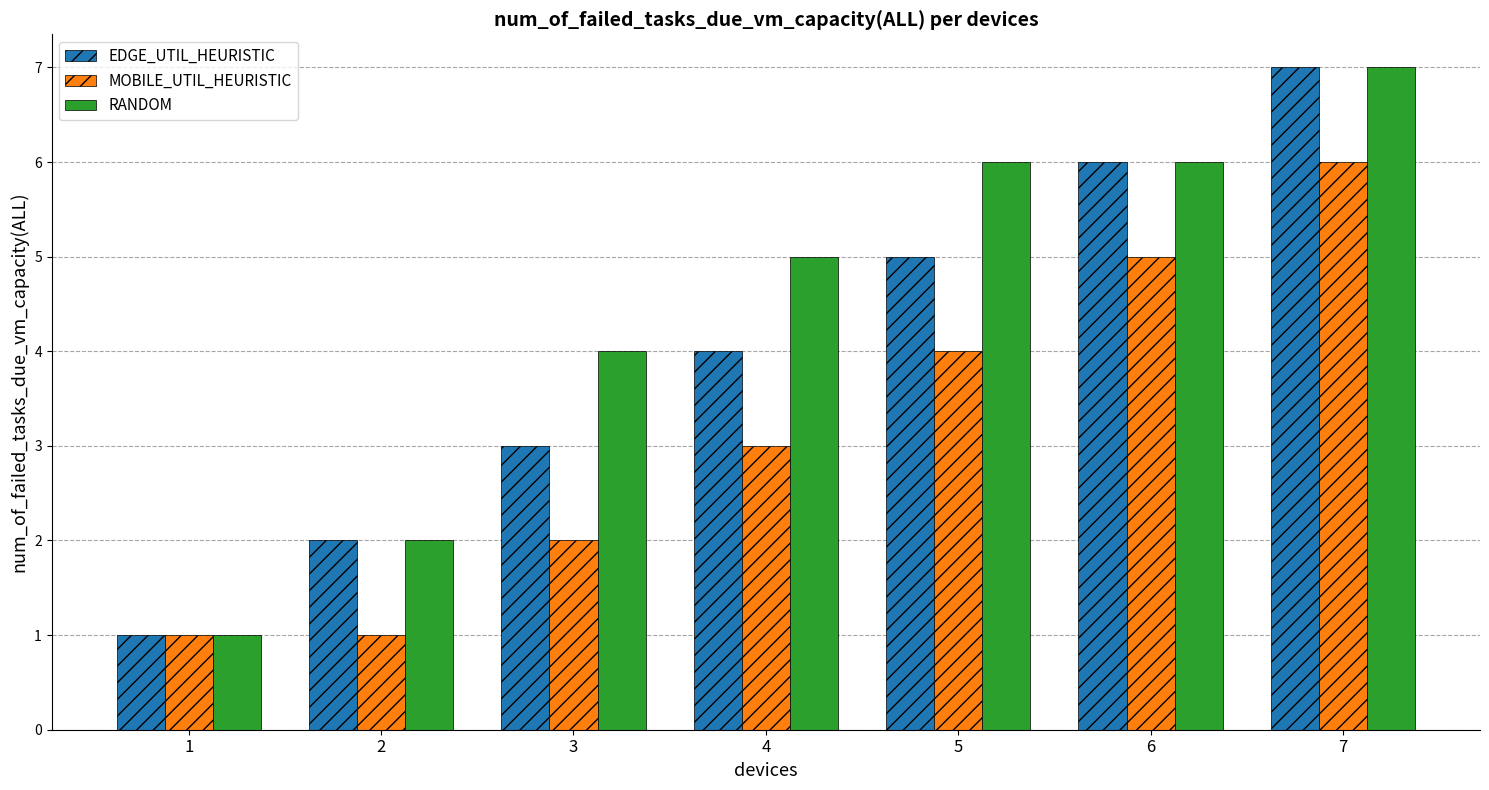

How many groups of bars are there?

7